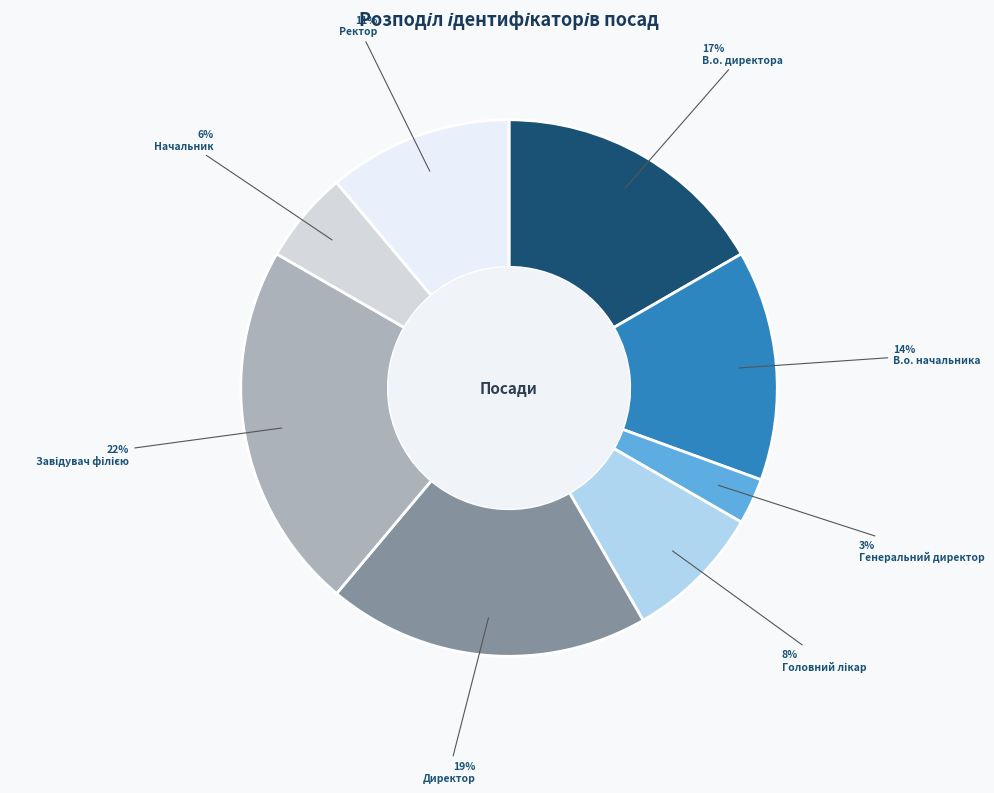

To the nearest percent, what percentage of the pie is Директор?

19%